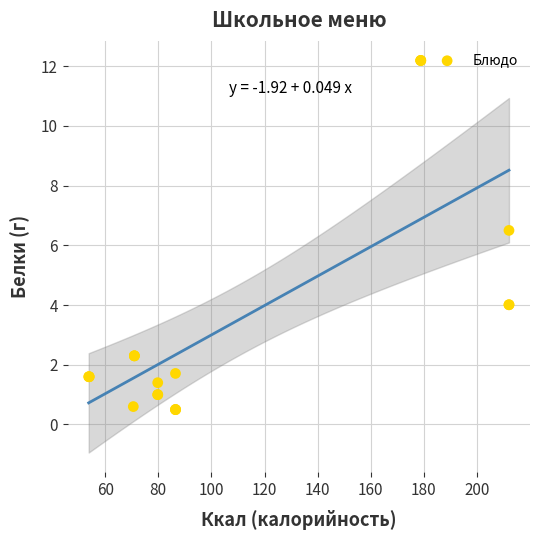

What Y value in the scatter plot is closest to 6?

6.5